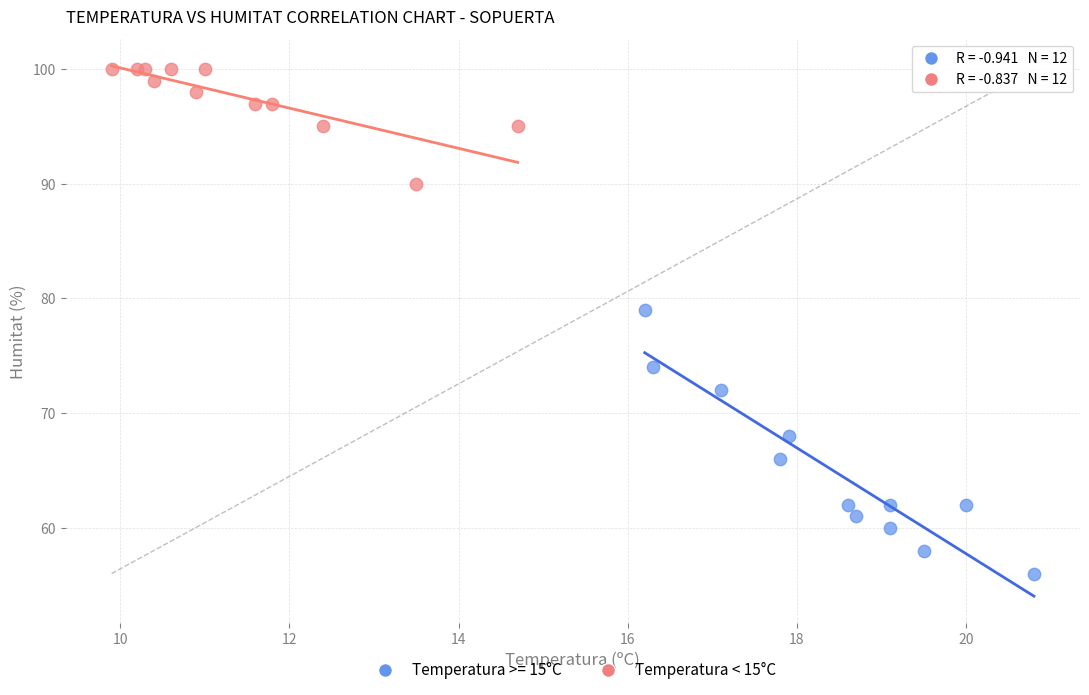

Which series contains the highest Y value?

Temperatura < 15°C